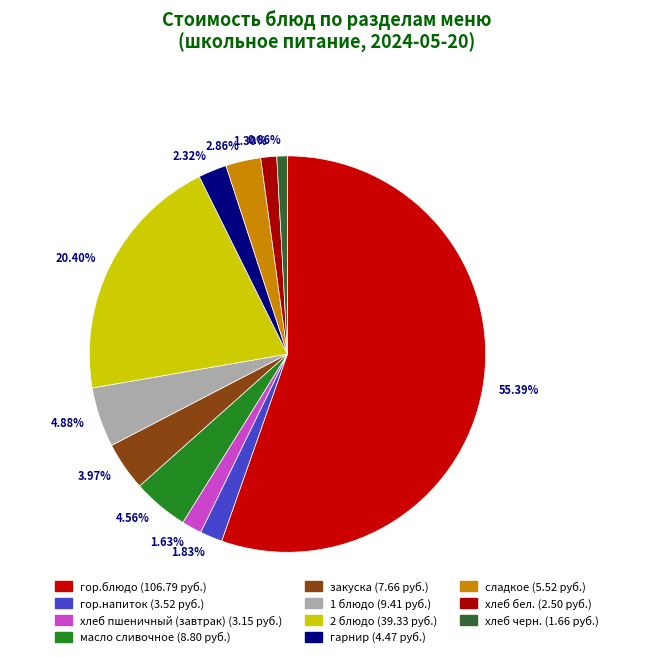

Approximately how many times larger is the value at 1 блюдо compared to масло сливочное?

1.1